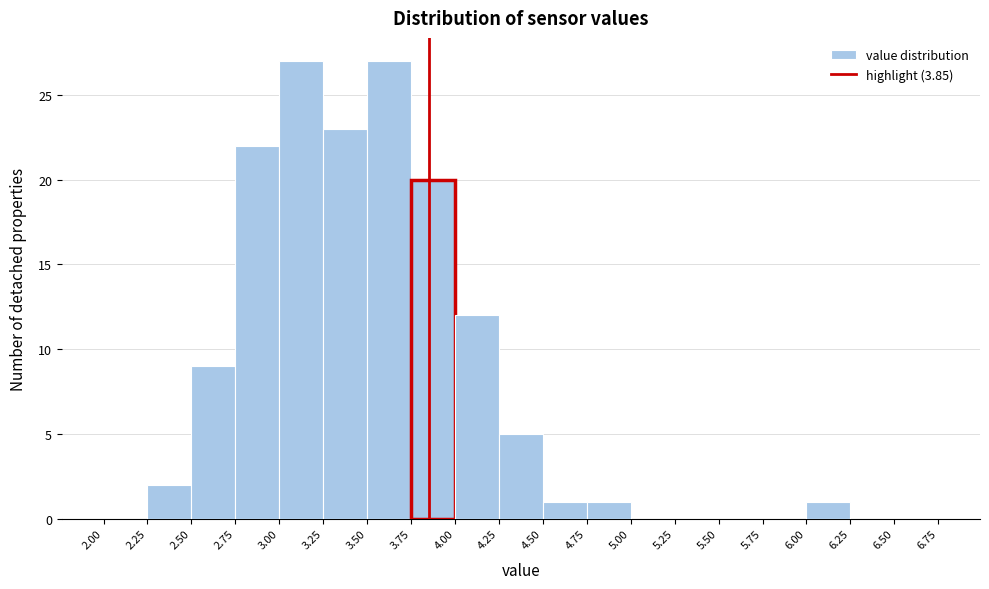

What is the height of the bar covering 3.75 to 4.00 on the x-axis? The values are not printed on the chart, so give them approximately, as read against the axis.

20